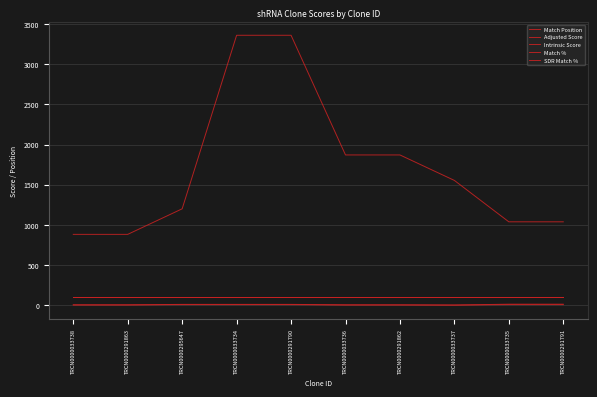

Reading right to left, what are all the values shown in this chart?

Match Position: 1038.0	1038.0	1553.0	1870.0	1870.0	3359.0	3359.0	1200.0	882.0	882.0
Adjusted Score: 7.9	7.9	1.8	3.5	3.5	7.6	7.6	7.6	4.0	4.0
Intrinsic Score: 13.2	13.2	2.6	5.0	5.0	10.8	10.8	10.8	5.0	5.0
Match %: 100.0	100.0	100.0	100.0	100.0	100.0	100.0	100.0	100.0	100.0
SDR Match %: 100.0	100.0	100.0	100.0	100.0	100.0	100.0	100.0	100.0	100.0